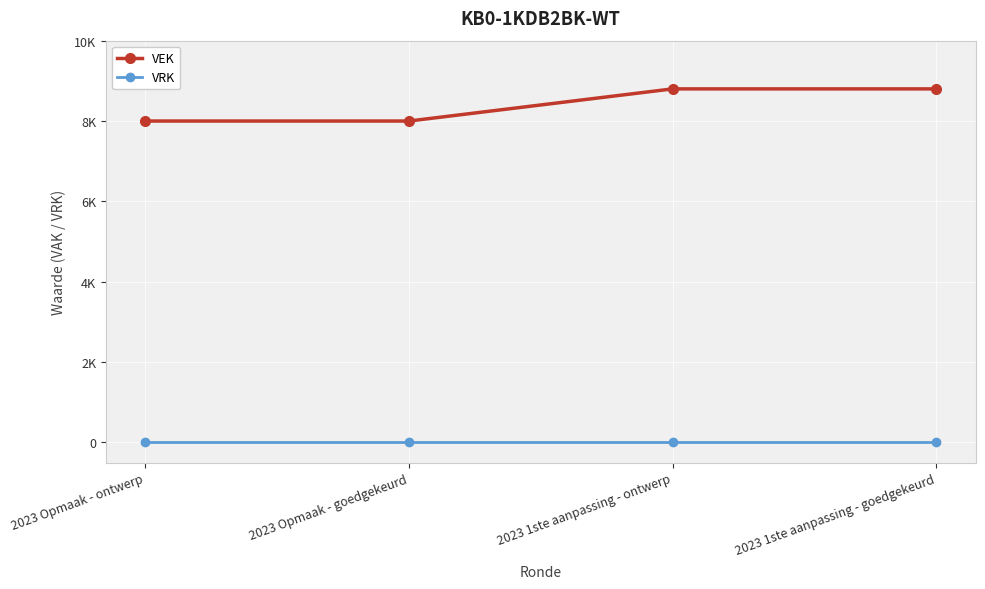

Is this an area chart (filled region under the line)?

No